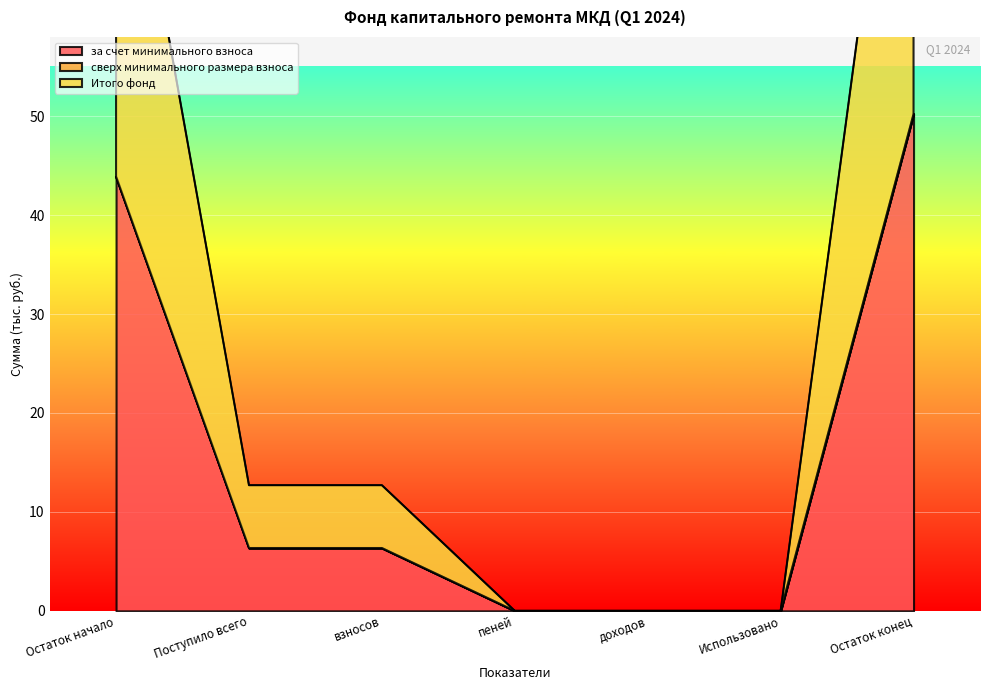

Is it true that за счет минимального взноса equals 68.5 at Остаток конец?

False